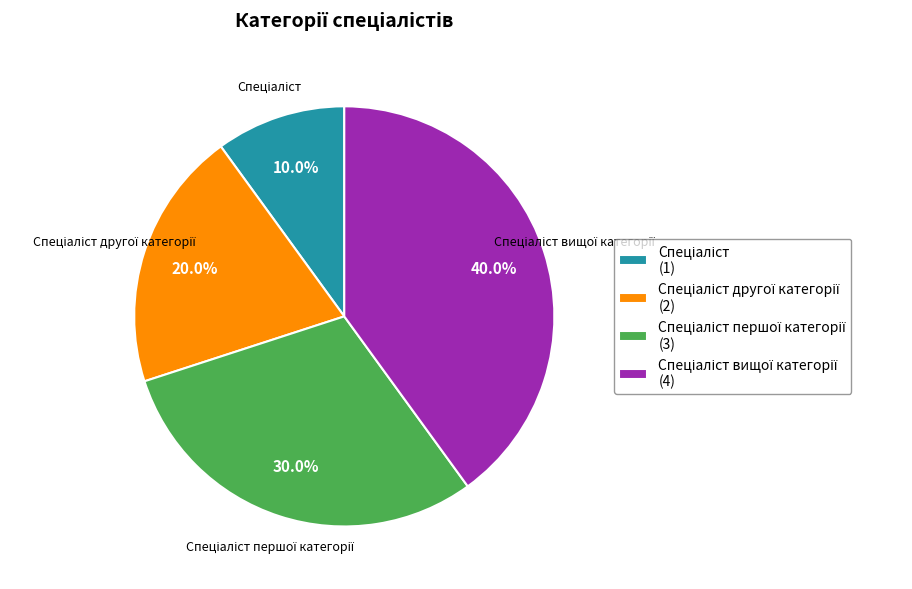

Count the number of slices in the pie.

4